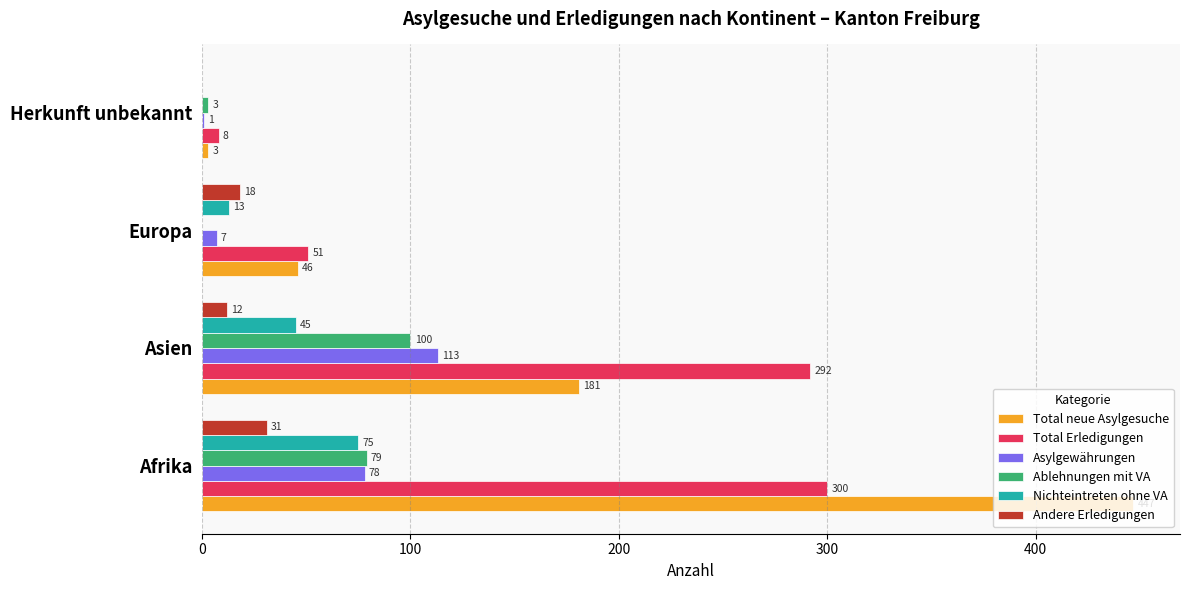

What is the maximum value shown in the chart?

447